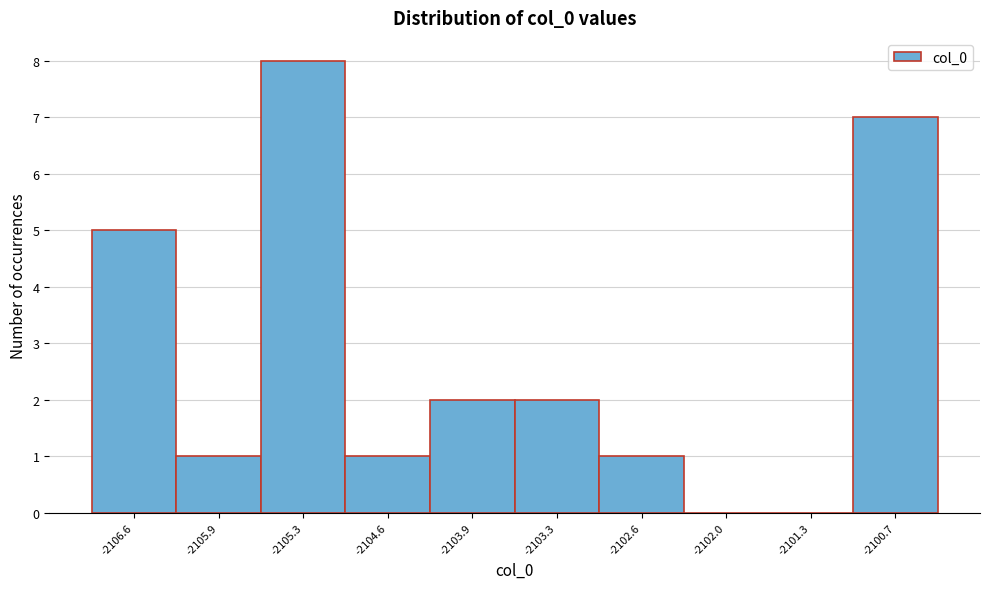

Reading left to right, list every bar in this chart as the range it spans on the x-axis followed by its height. Neither the bar edges nor the heights are printed on the chart, so give them approximately, as read against the axes.

-2106.9 to -2106.2: 5
-2106.2 to -2105.6: 1
-2105.6 to -2104.9: 8
-2104.9 to -2104.3: 1
-2104.3 to -2103.6: 2
-2103.6 to -2103.0: 2
-2103.0 to -2102.3: 1
-2102.3 to -2101.6: 0
-2101.6 to -2101.0: 0
-2101.0 to -2100.3: 7